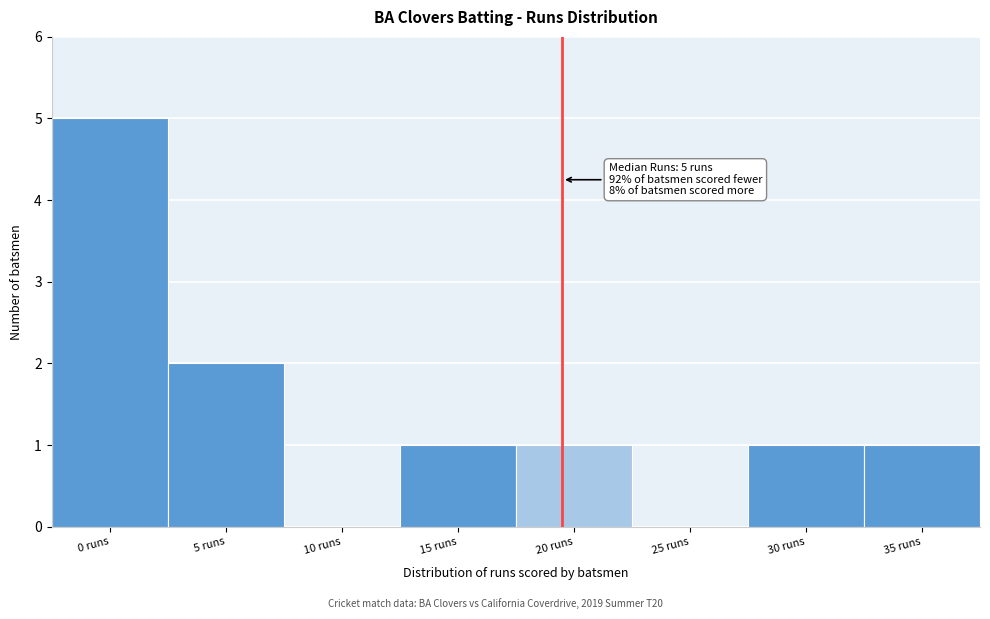

Reading right to left, what are all the values shown in this chart?

35 runs=1	30 runs=1	25 runs=0	20 runs=1	15 runs=1	10 runs=0	5 runs=2	0 runs=5